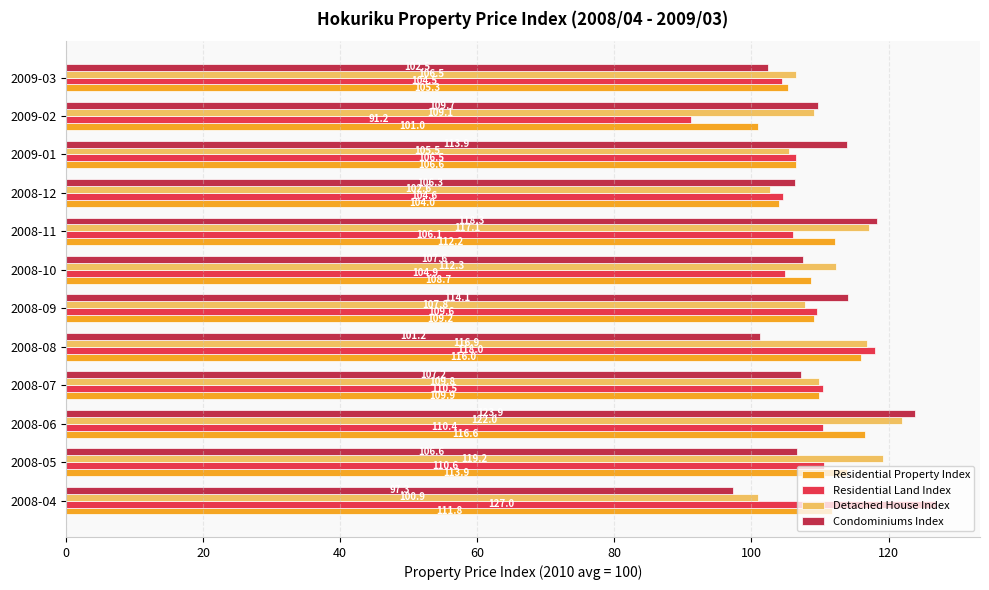

Between 2008-09 and 2008-11, which series saw the biggest shift?

Detached House Index